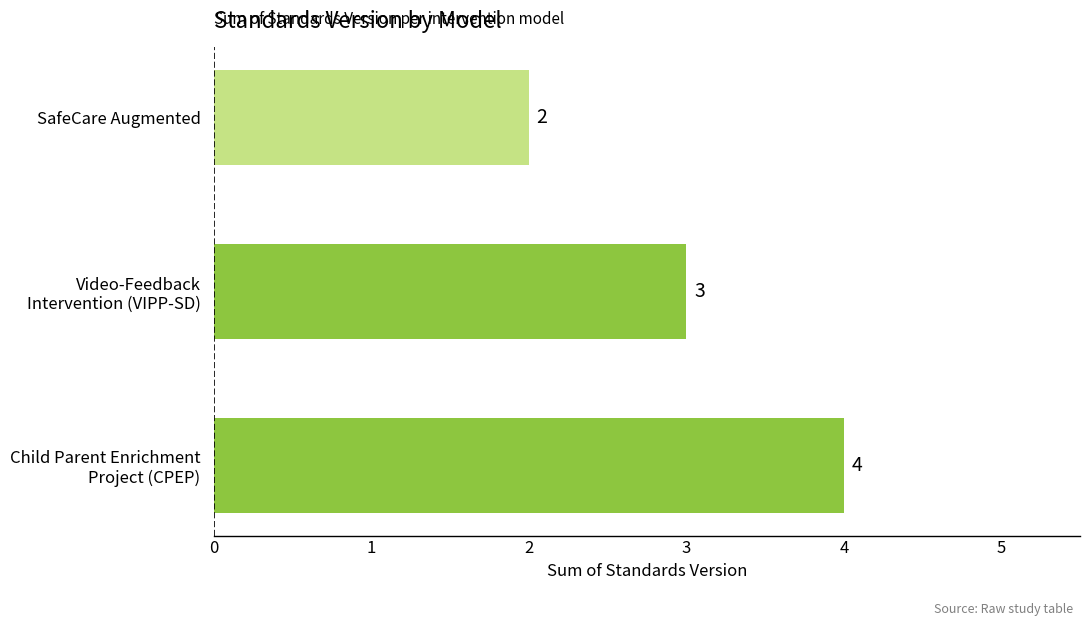

Reading top to bottom, transcribe all the data shown in this chart.

2	3	4